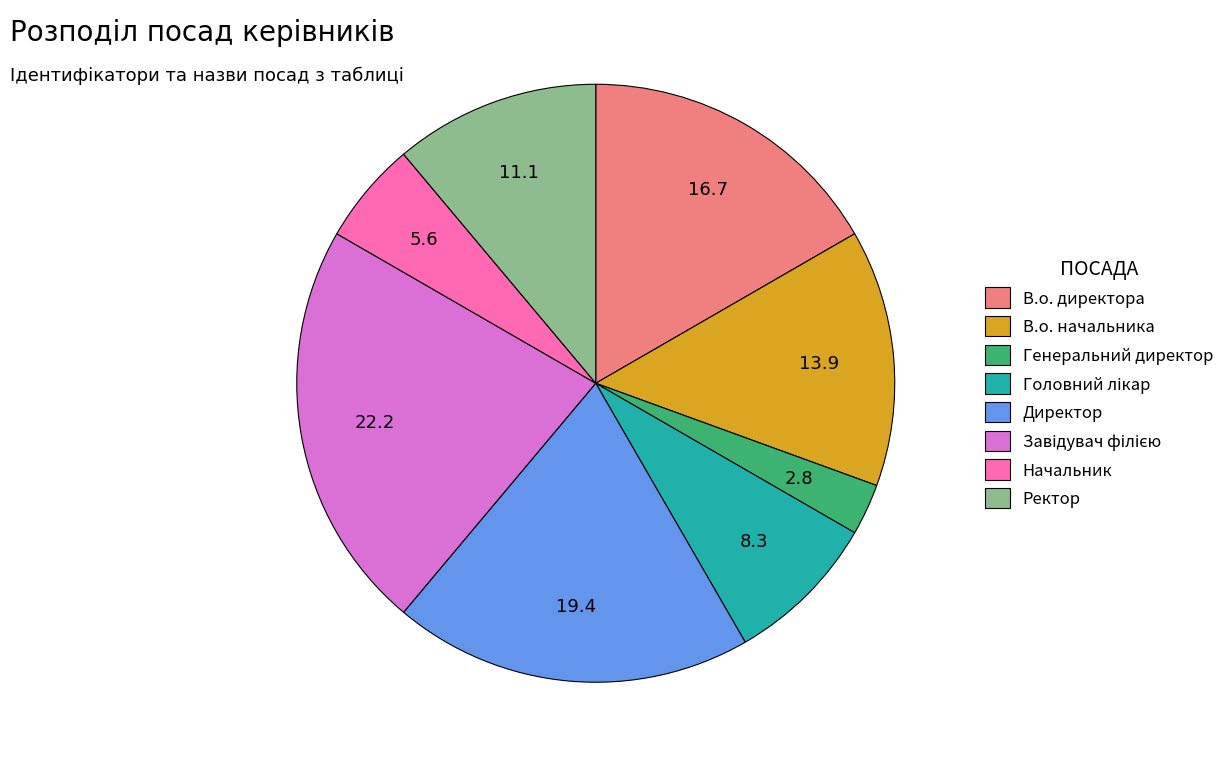

The Директор slice represents 5% of the pie. True or false?

False